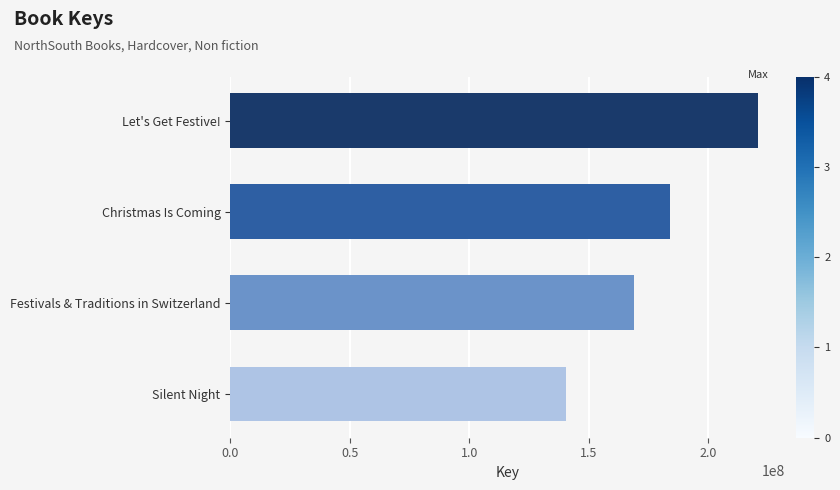

How many bars are there in total?

4